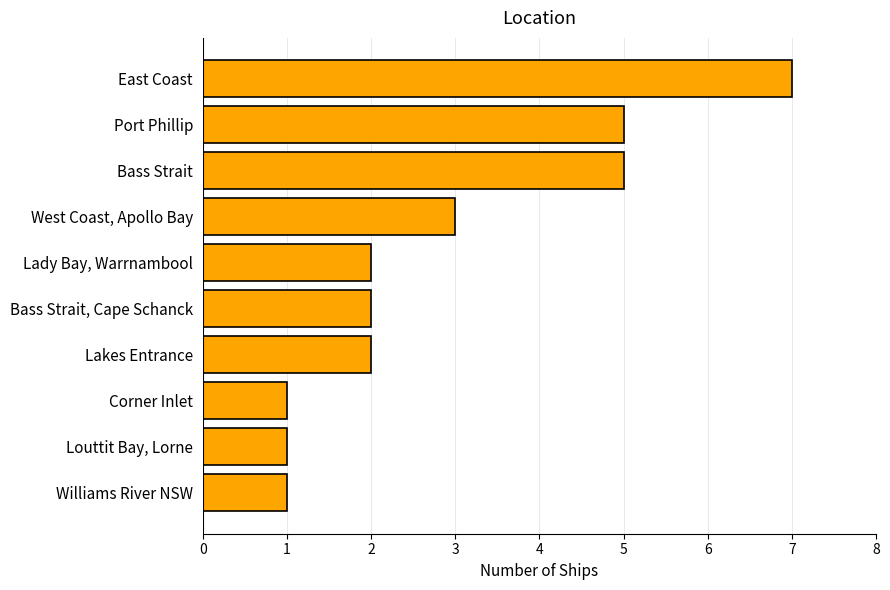

How many bars are there in total?

10